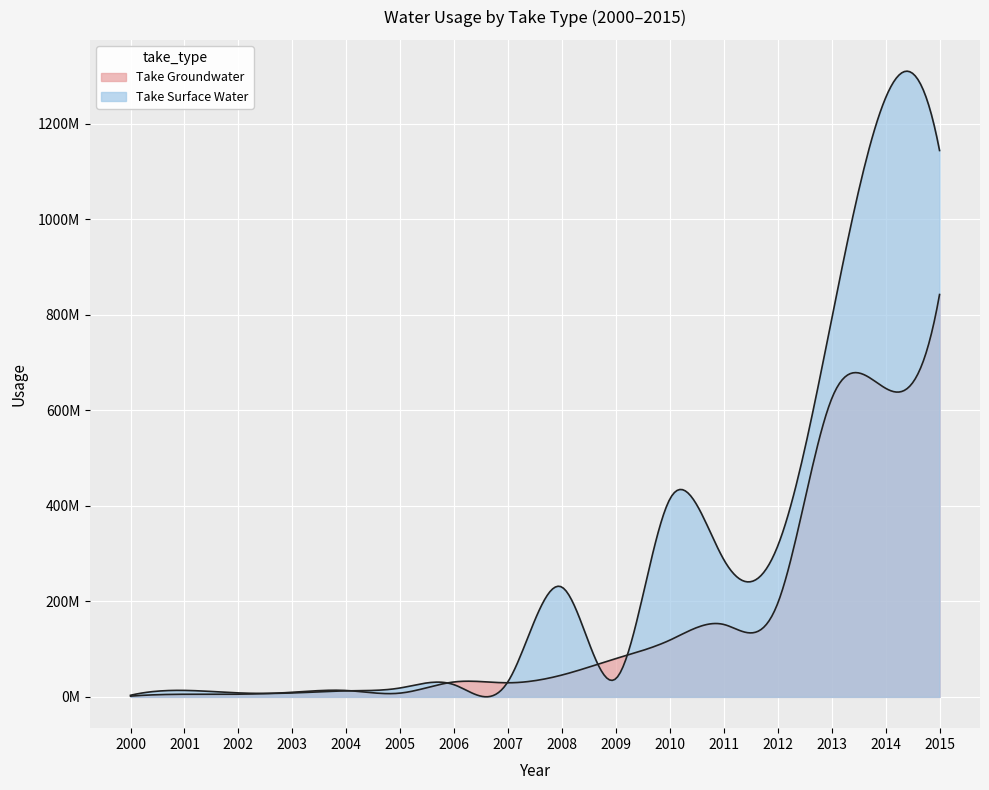

Rank the series by their average value, from lowest to highest.

Take Groundwater, Take Surface Water